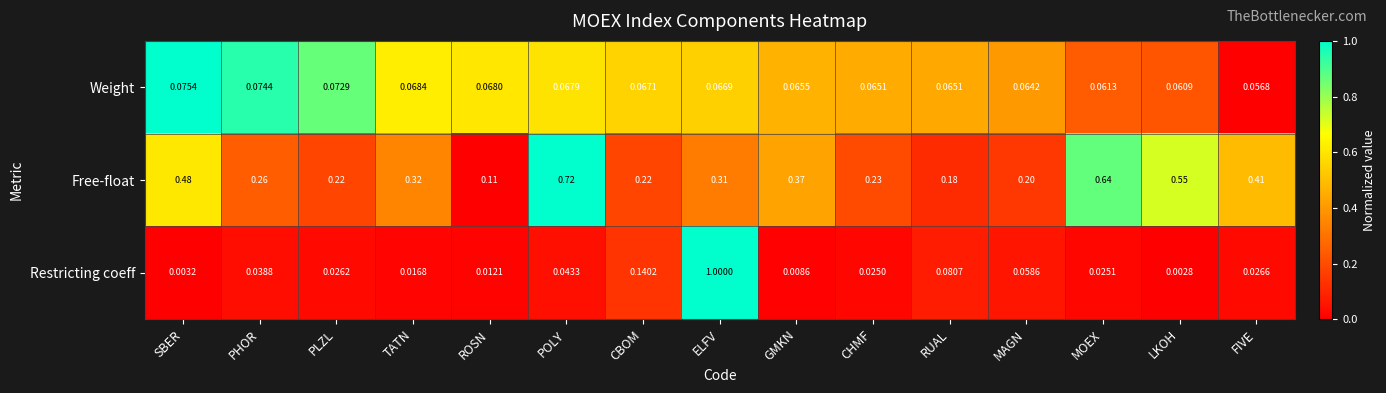

At which category is the sum across all series the highest?

ELFV